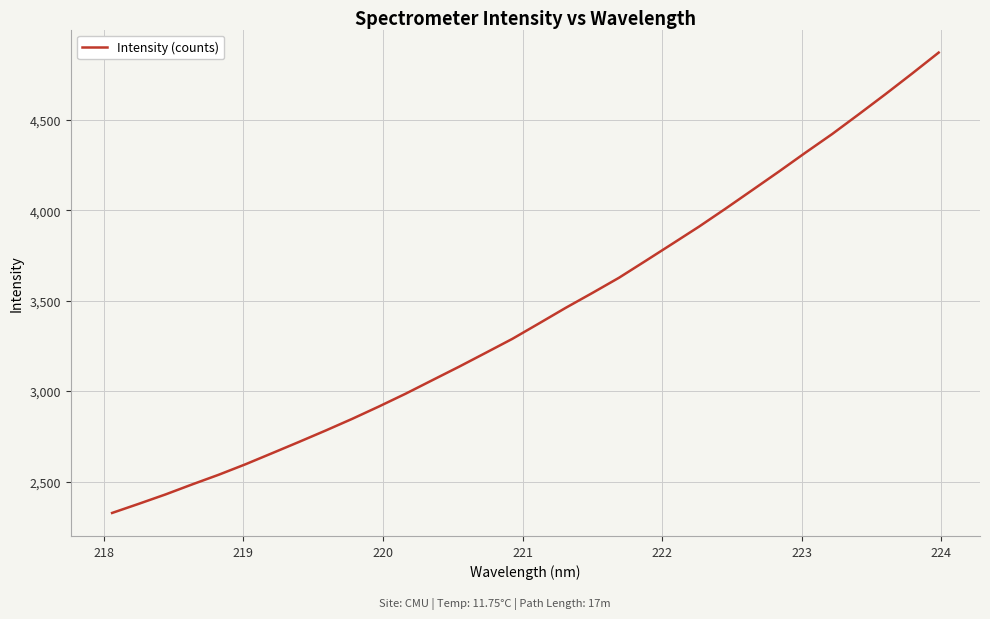

What is the sum of all values?

109667.2